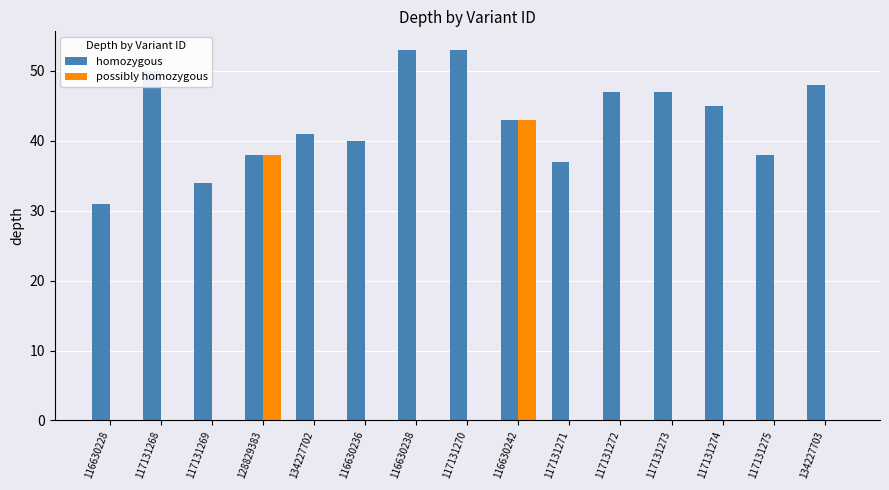

Between 116630242 and 117131271, which series saw the biggest shift?

possibly homozygous